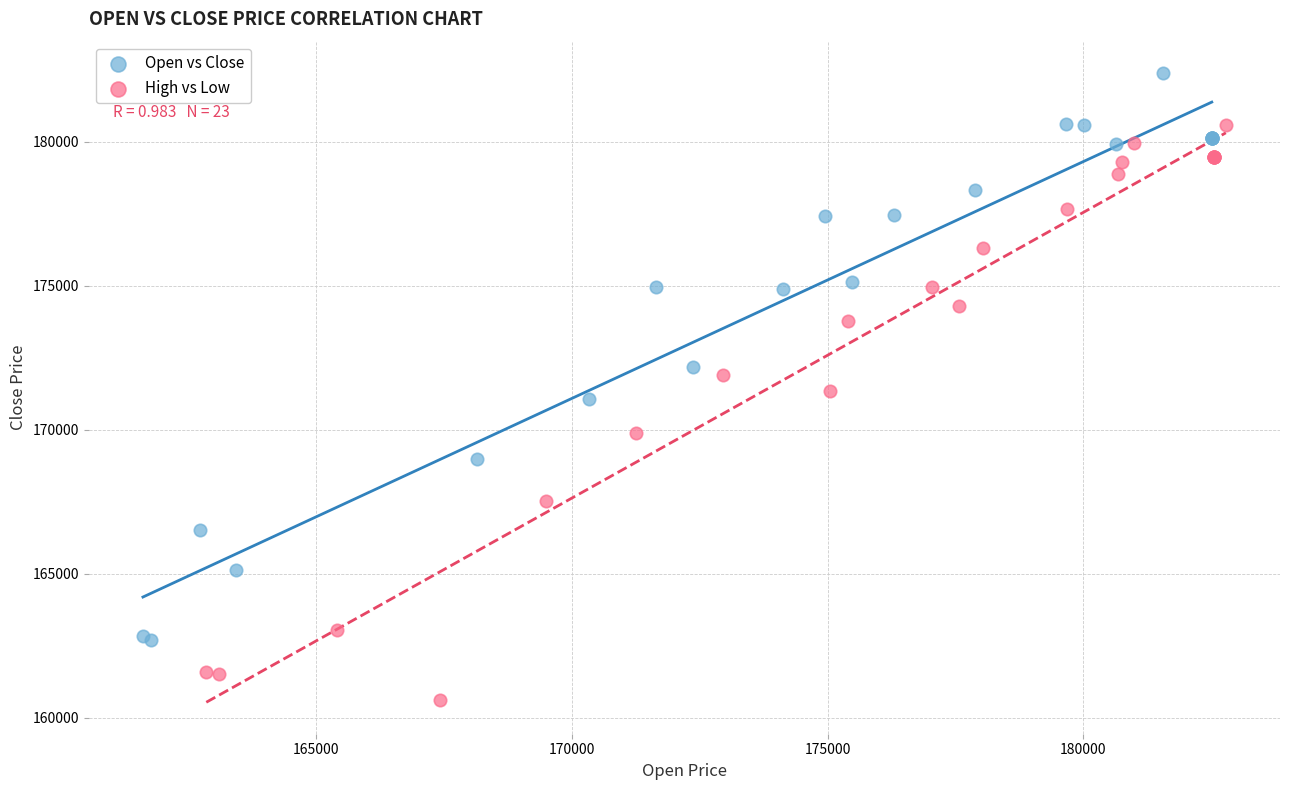

Which series contains the lowest Y value?

High vs Low